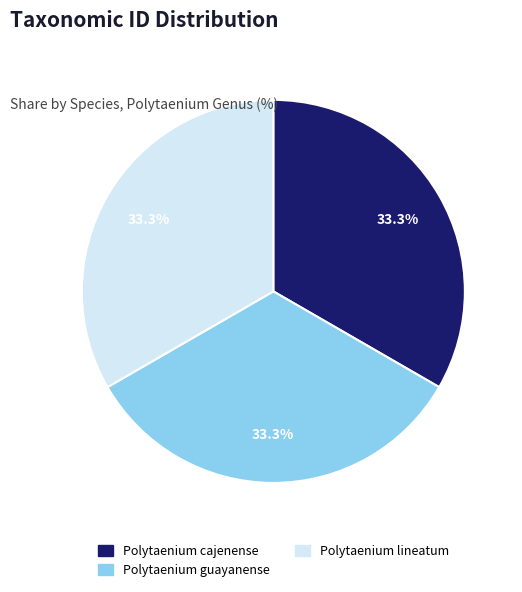

Does Polytaenium lineatum represent more than half of the total?

No